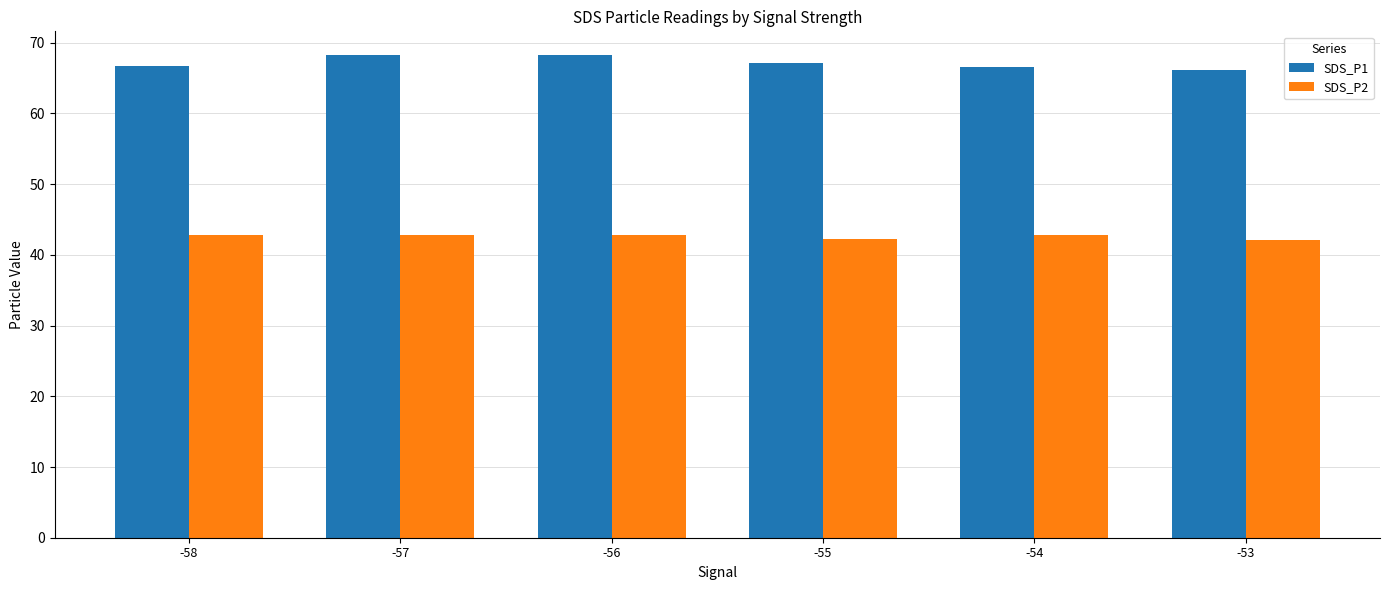

Are the bars horizontal?

No